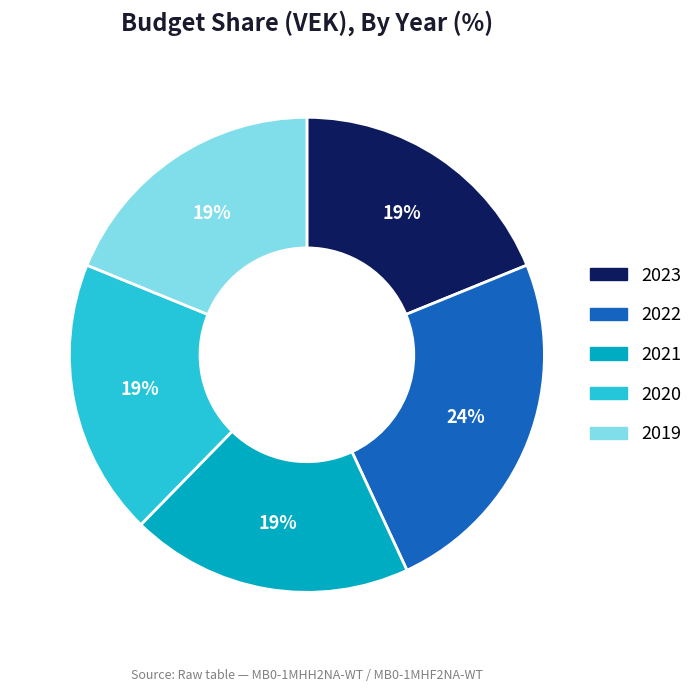

The 2020 slice represents 19% of the pie. True or false?

True